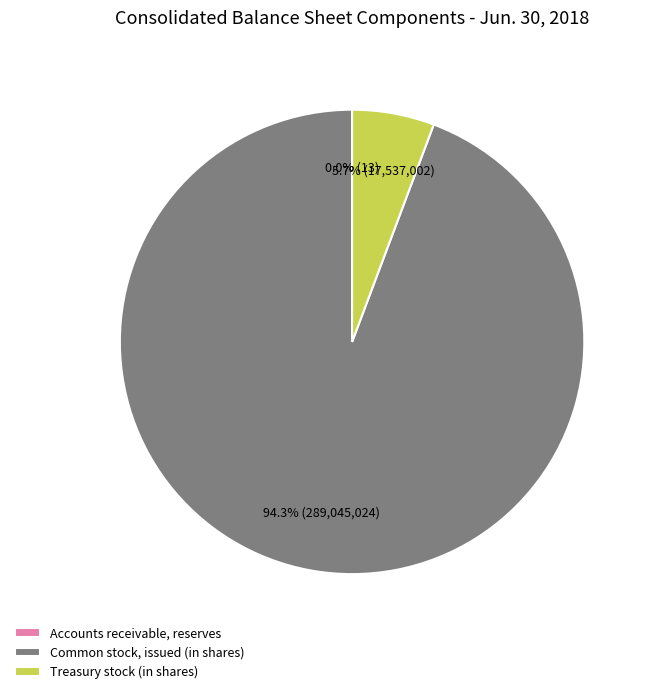

To the nearest percent, what percentage of the pie is Treasury stock (in shares)?

6%